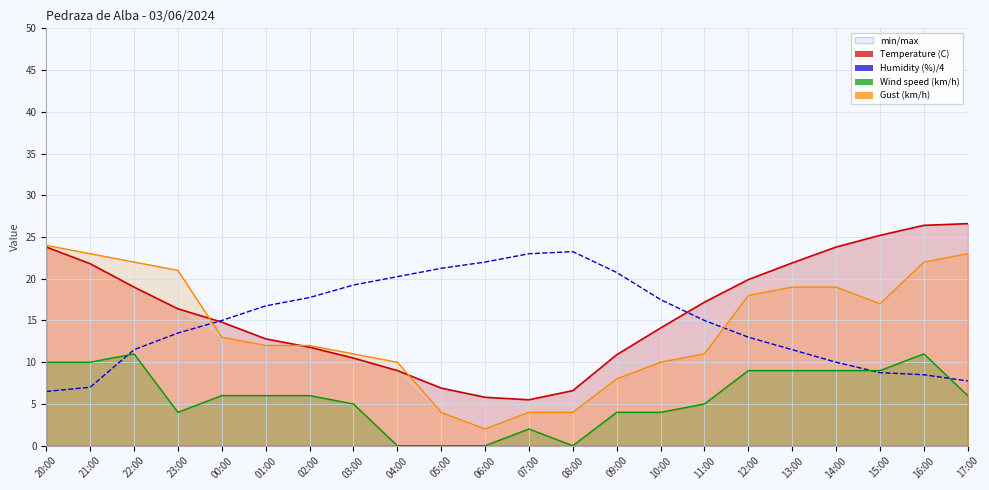

At 14:00, list the series in order from smallest to largest.

Wind speed line, Humidity (%)/4, Gust line, Temperature (C) line